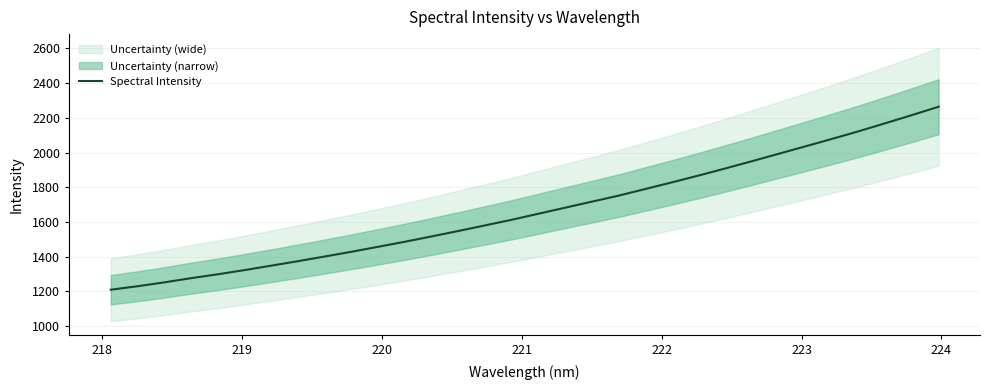

What is the highest value of the Spectral Intensity series?

2264.4